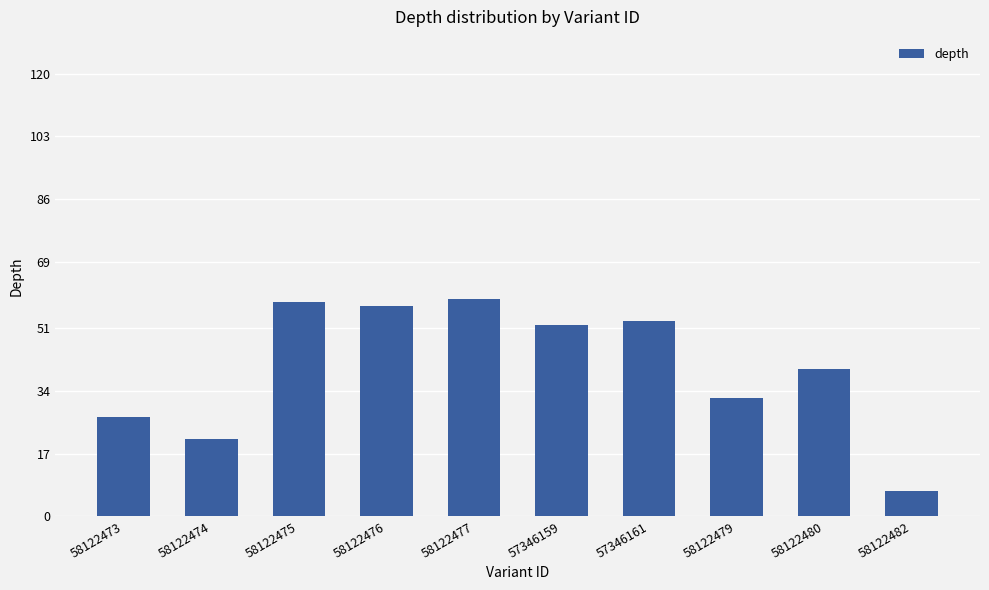

True or false: the data shows 37 at 58122477.

False